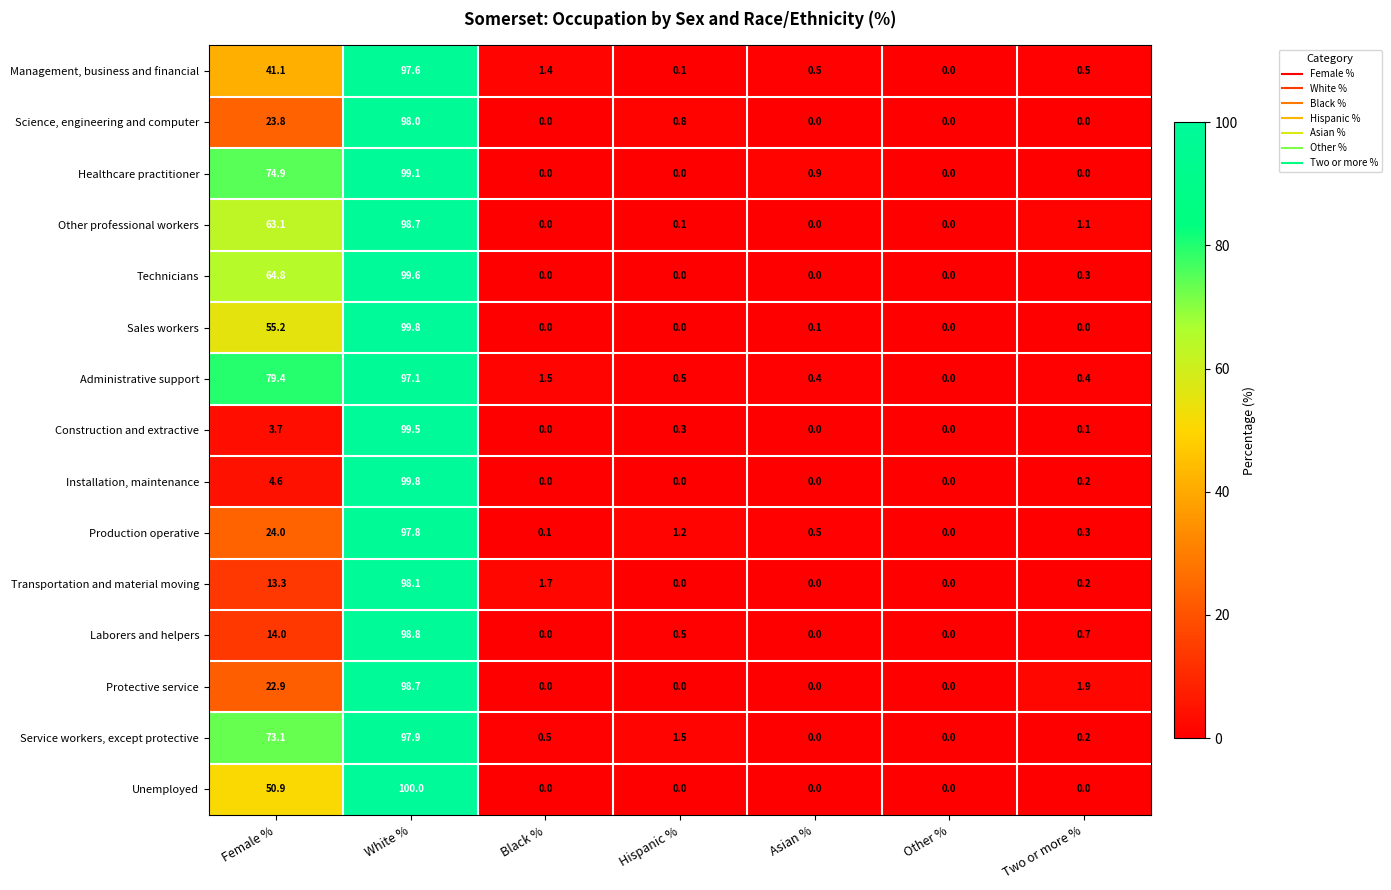

The value of Management, business and financial at Black % is 0.7. True or false?

False